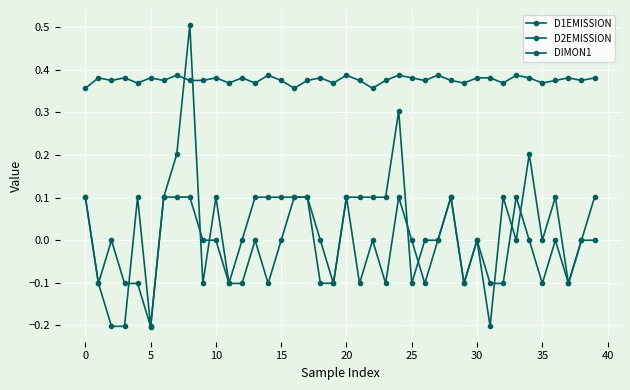

Count the number of data series in this chart.

3